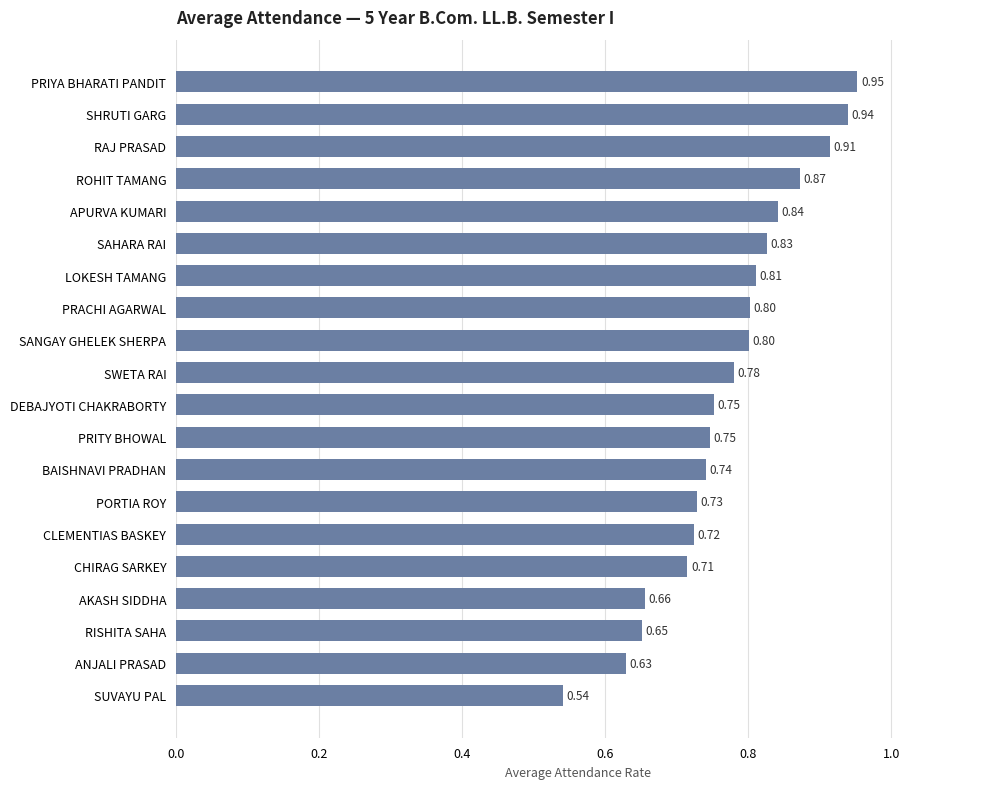

Which has a higher value, SAHARA RAI or SANGAY GHELEK SHERPA?

SAHARA RAI